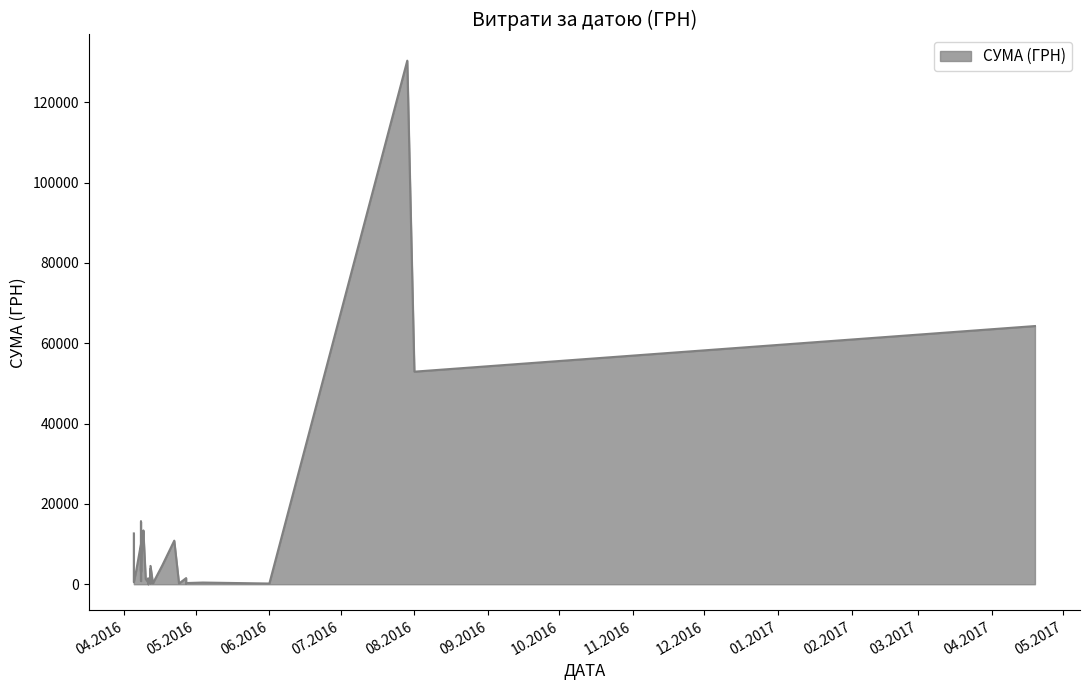

What is the change in value from 22.04.2016 to 11.04.2016?

-10831.7